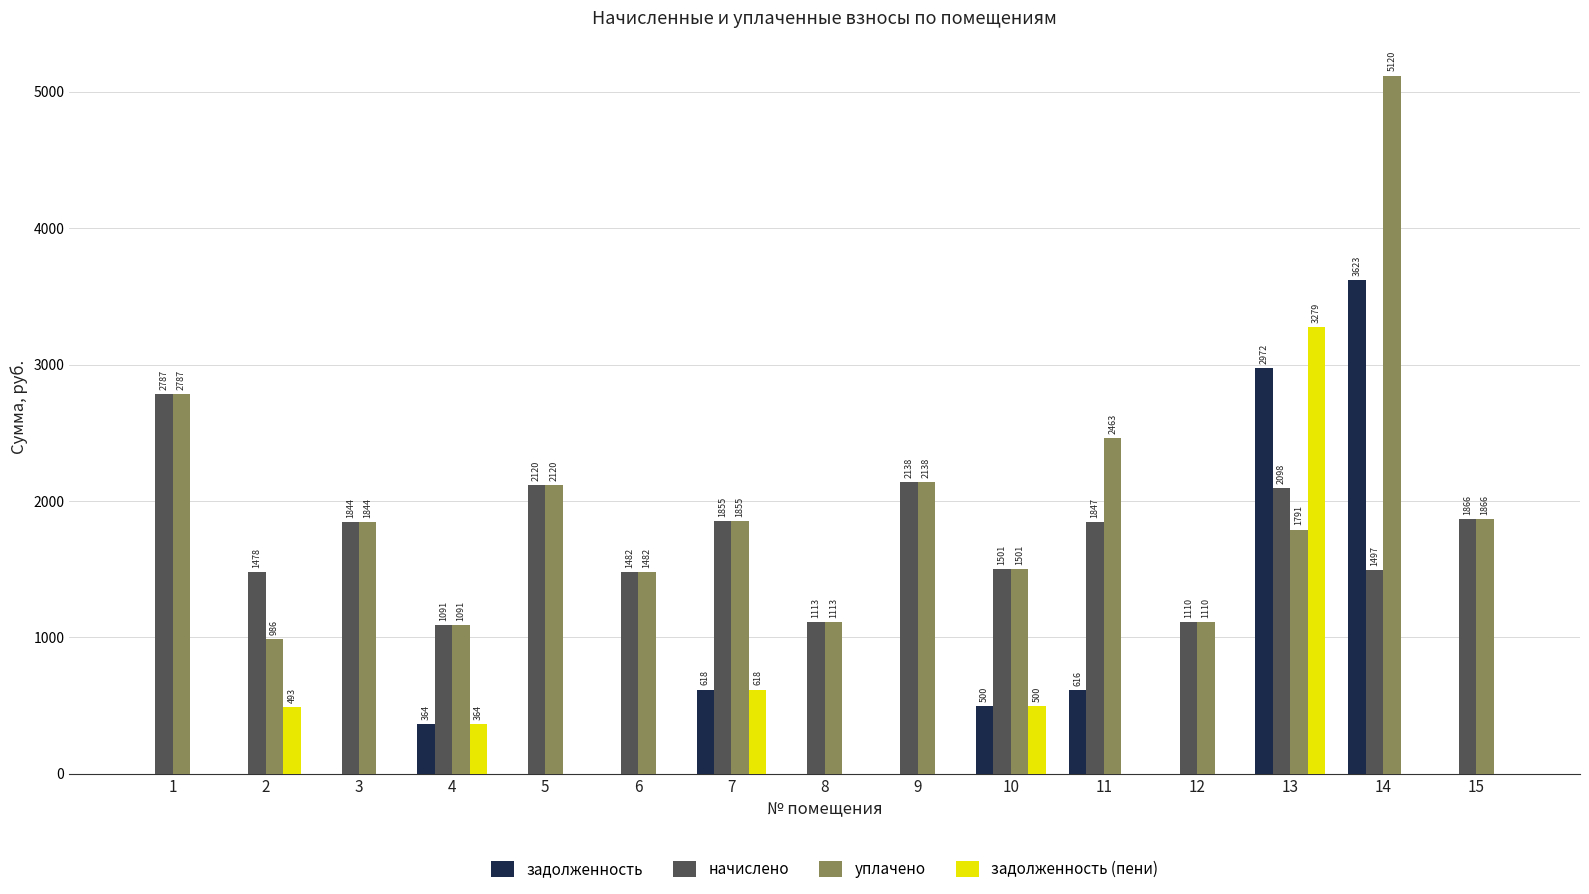

What value does the начислено series have at 12?

1109.8